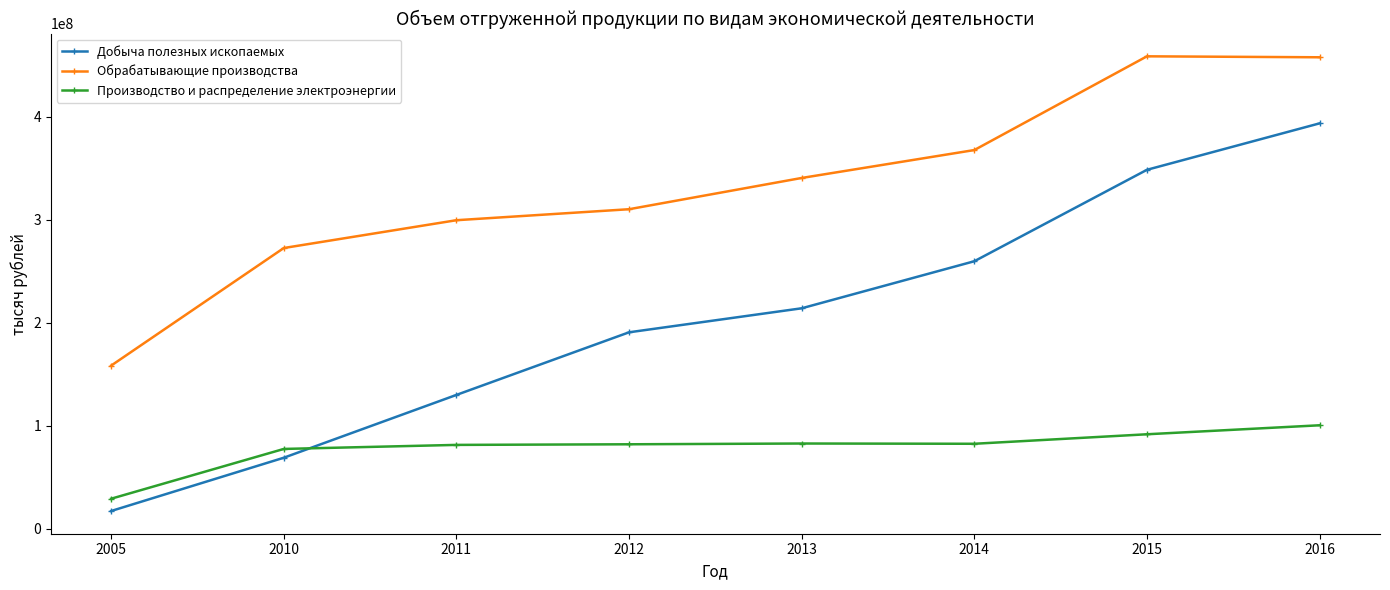

The Добыча полезных ископаемых series shows 213895861 at 2013. True or false?

True